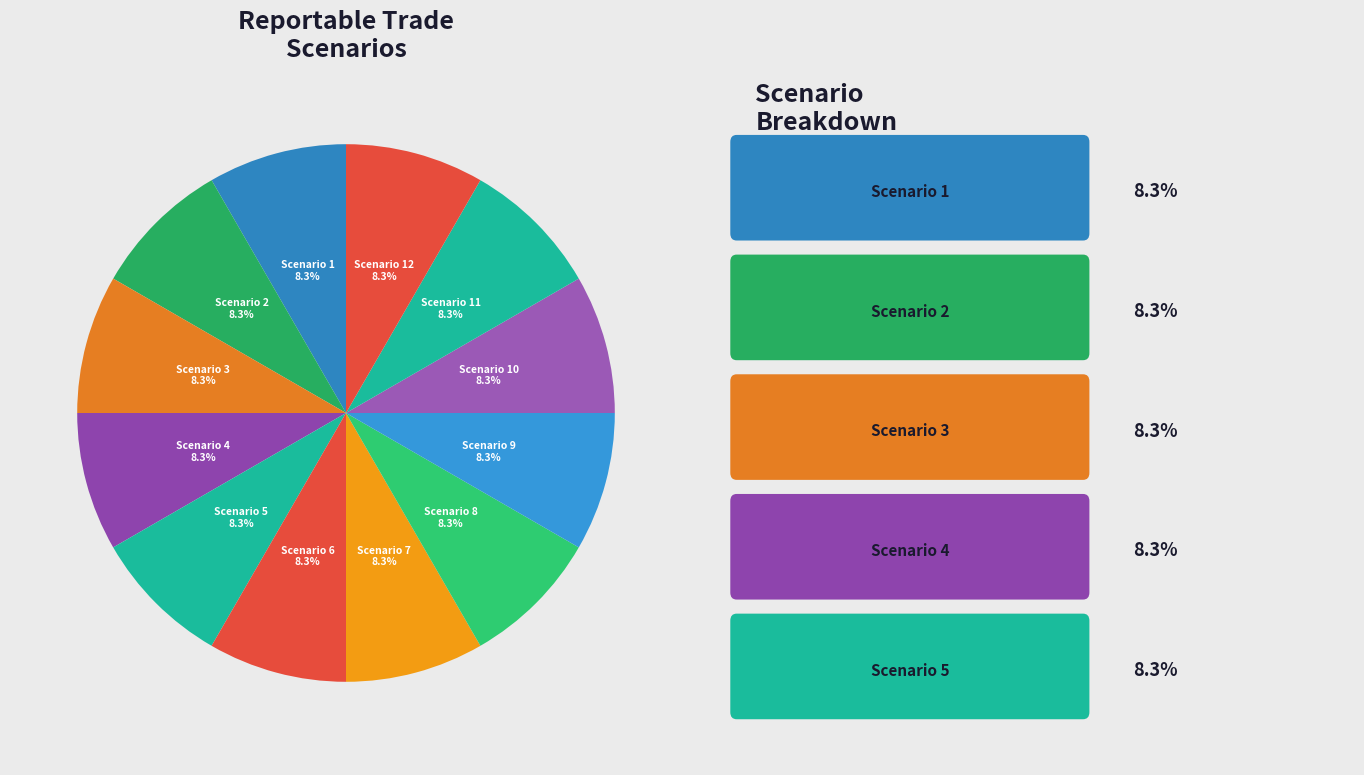

What is the ratio of the value at Scenario 12 to the value at Scenario 1?

1.0